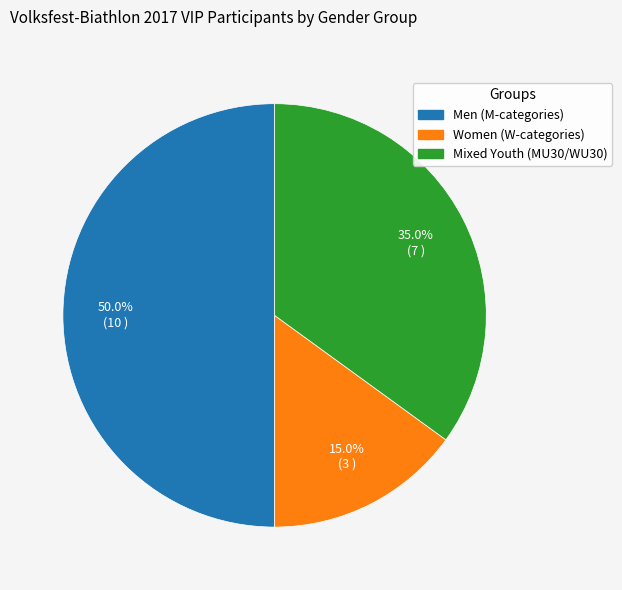

How many segments does this pie chart have?

3